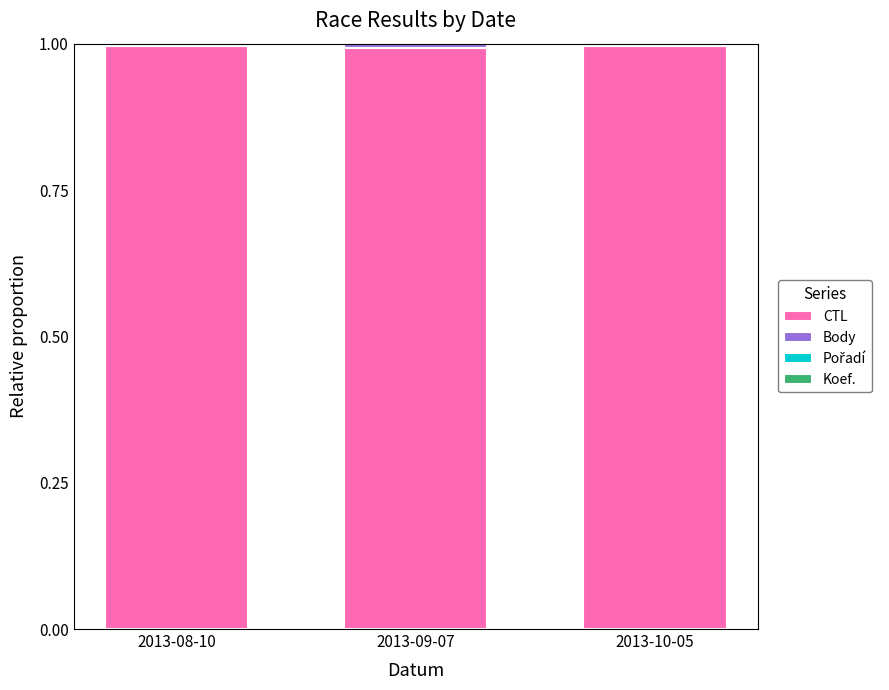

What is the maximum value for CTL?

1.0